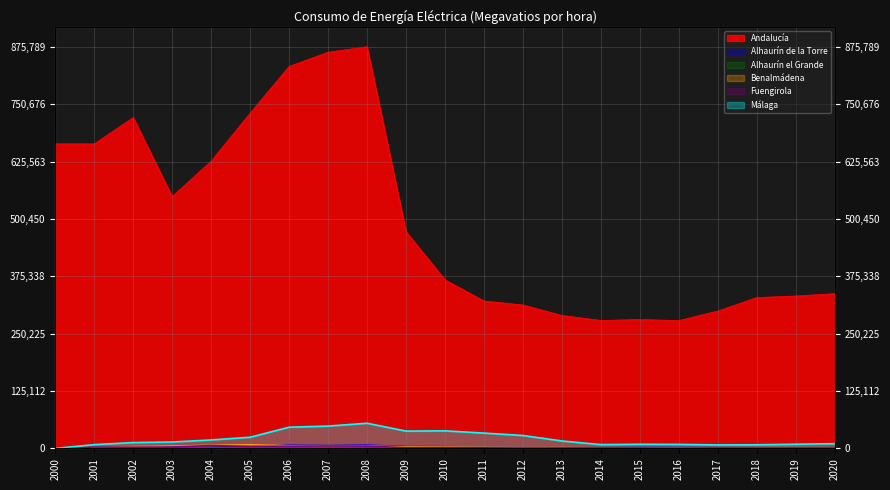

Which category has the lowest value in the Alhaurín el Grande series?

2000